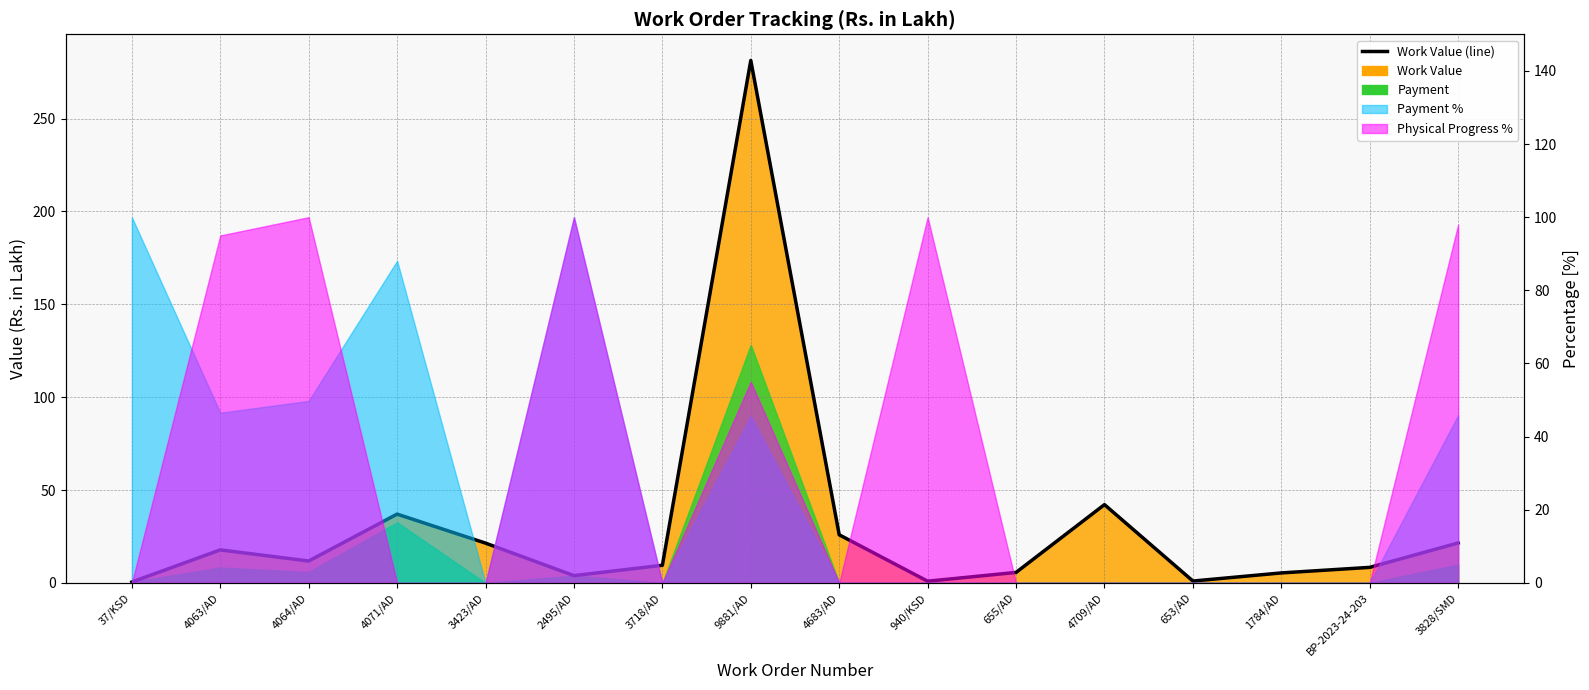

What position from the left is BP-2023-24-203?

15